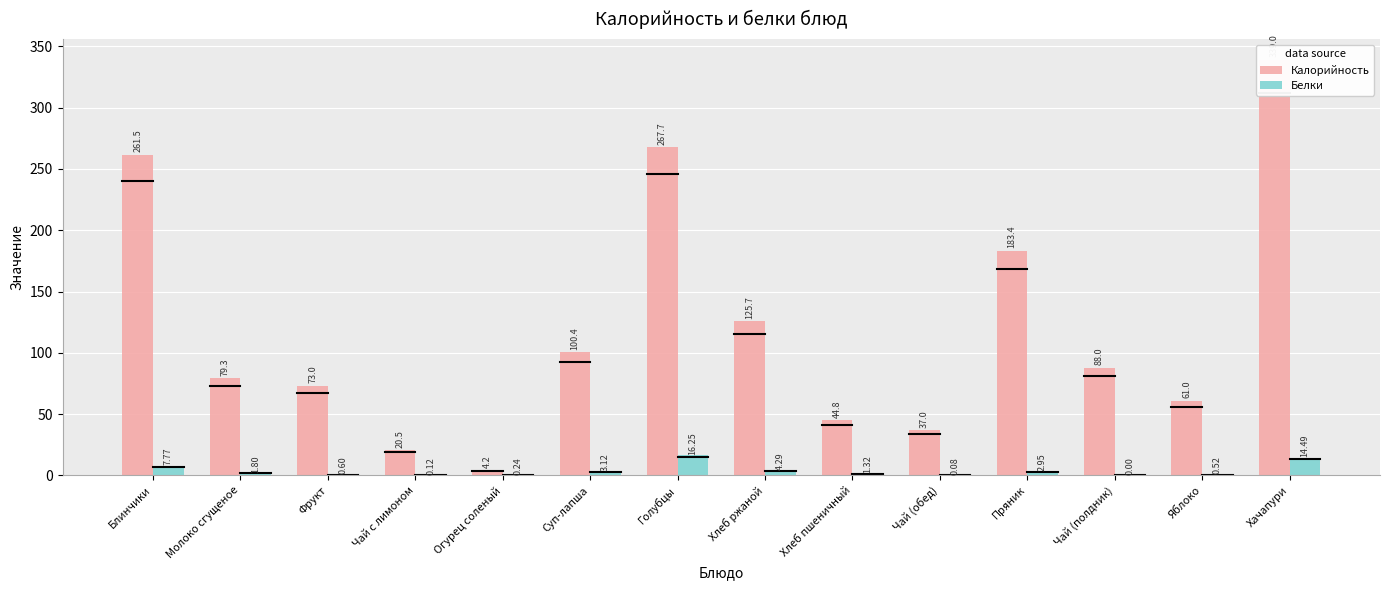

The Калорийность series shows 51.2 at Суп-лапша. True or false?

False